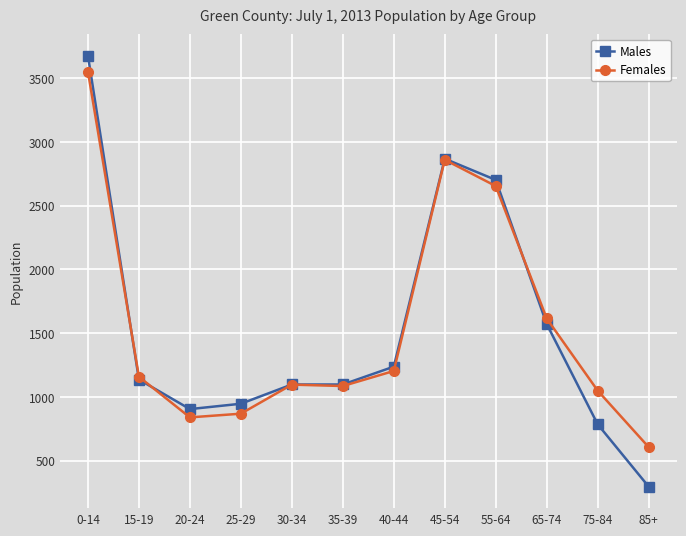

What is the label of the 2nd point from the right?

75-84